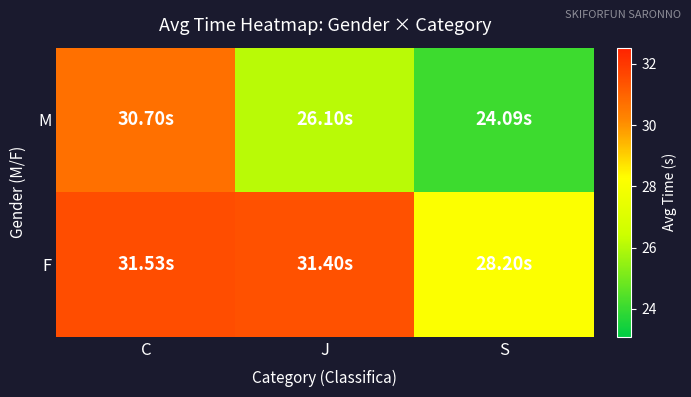

Reading right to left, extract all data points from this chart.

M: S=24.1	J=26.1	C=30.7
F: S=28.2	J=31.4	C=31.5